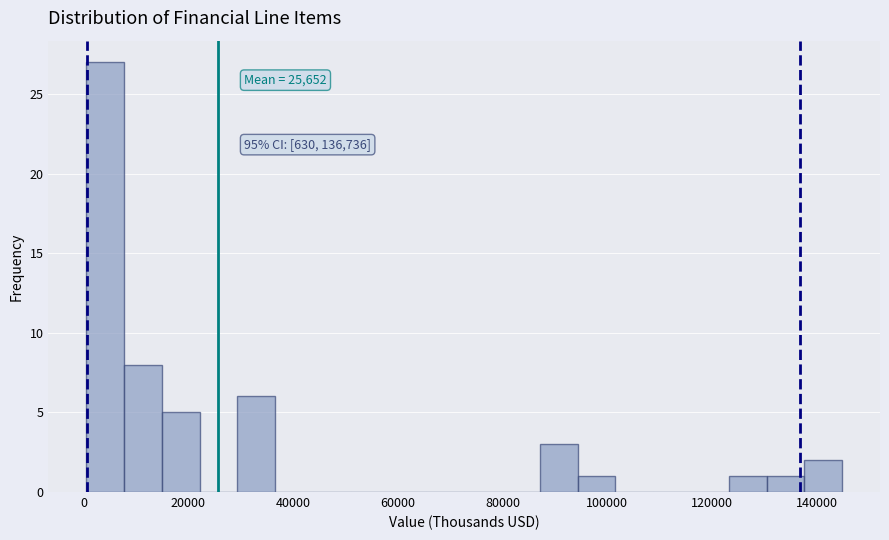

Read against the x-axis, roughly where is the centre of the tallest bar?

4000